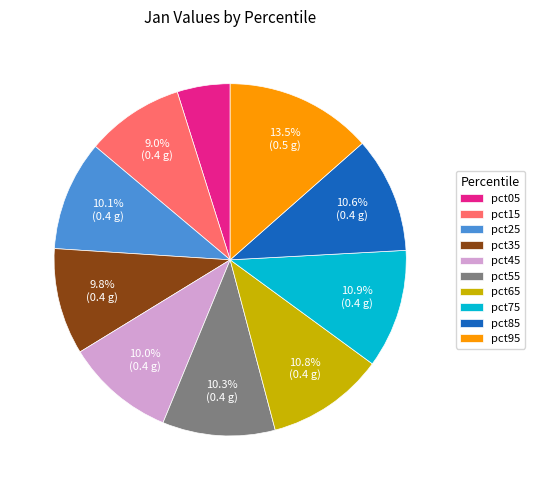

How many segments does this pie chart have?

10